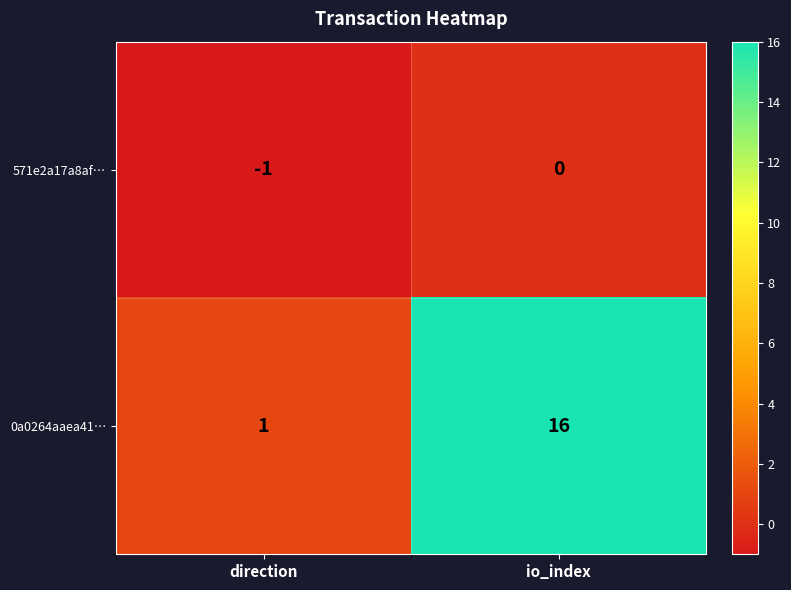

At direction, list the series in order from smallest to largest.

571e2a17a8af…, 0a0264aaea41…